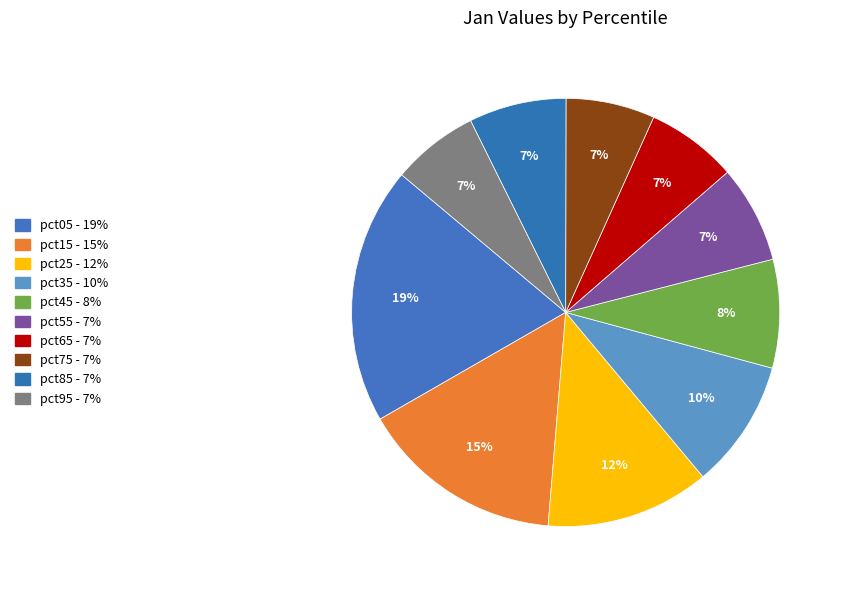

How many segments does this pie chart have?

10